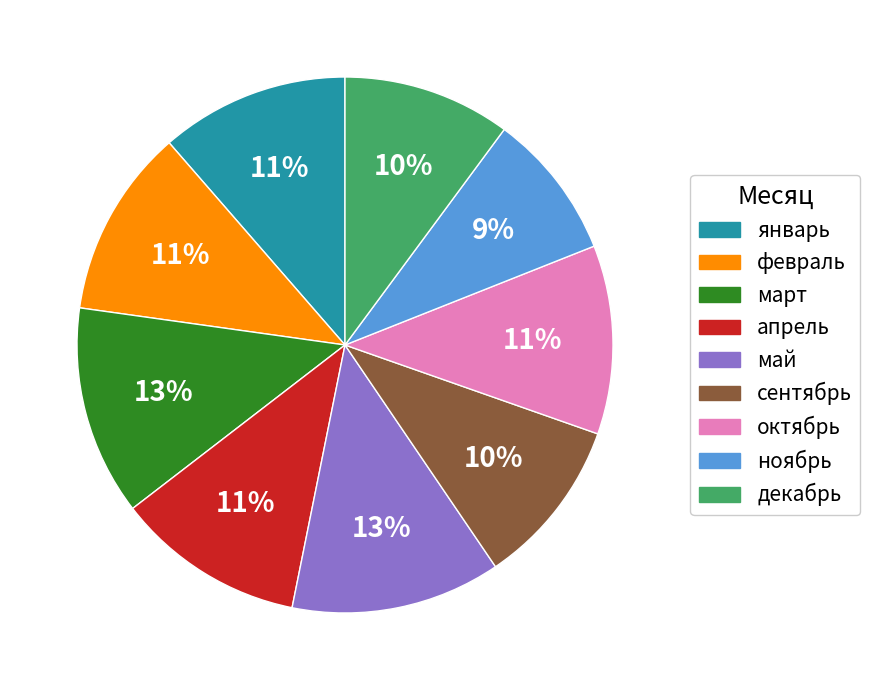

To the nearest percent, what portion does сентябрь represent?

10%